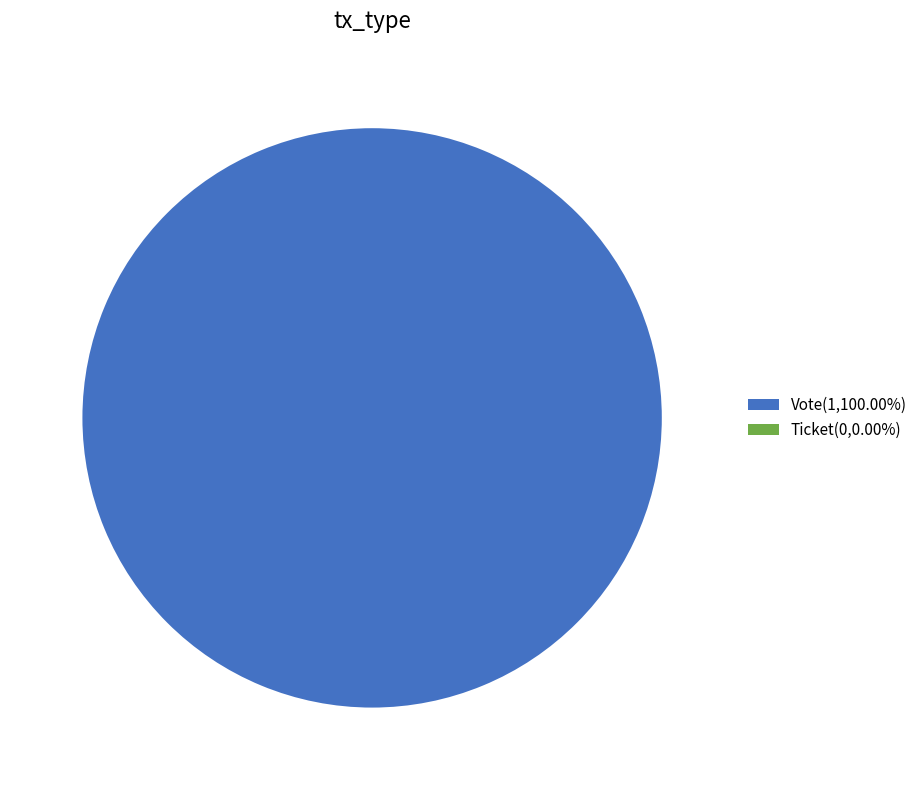

What is the total percentage of Ticket and Vote?

100.0%